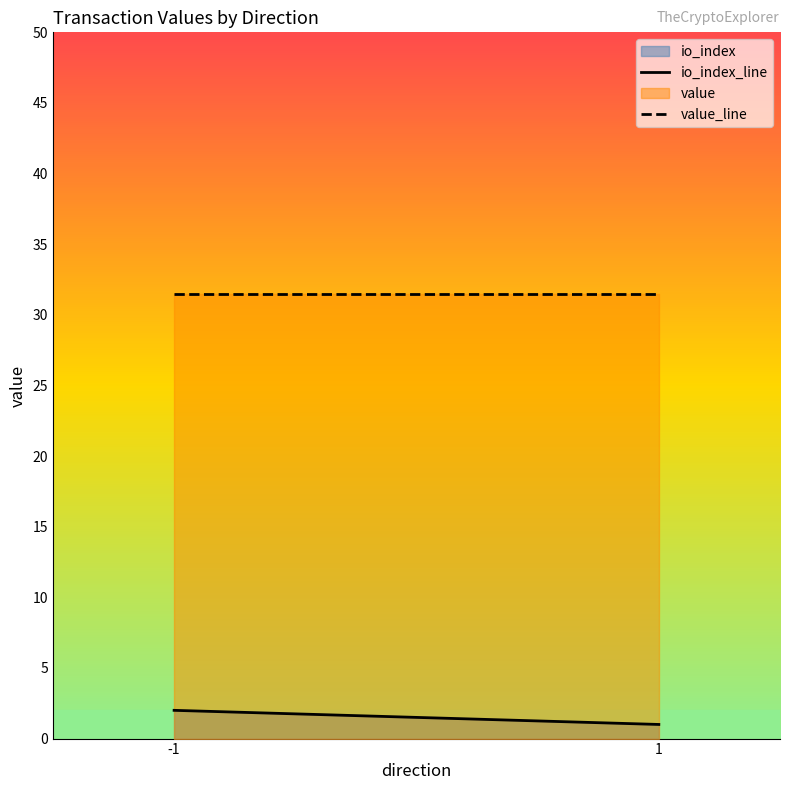

What is the label of the 1st point from the left?

-1